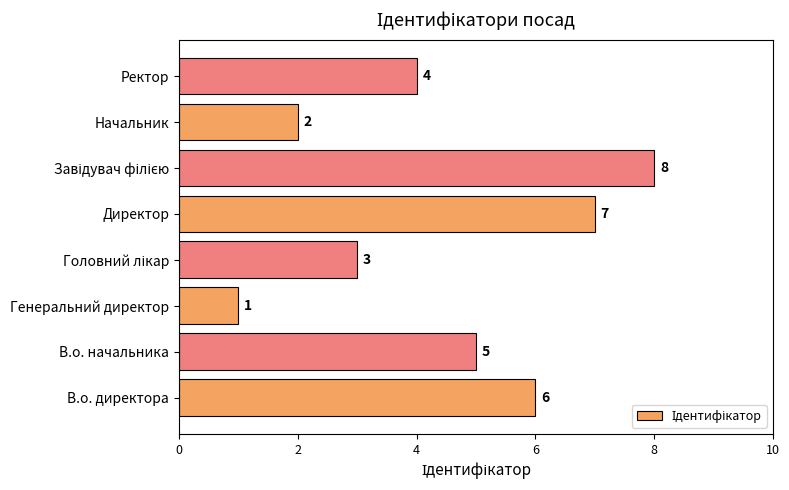

How many values are between 3 and 7?

5